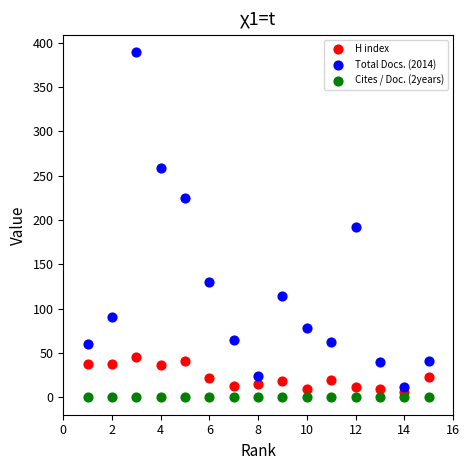

Which series contains the lowest Y value?

Cites / Doc. (2years)